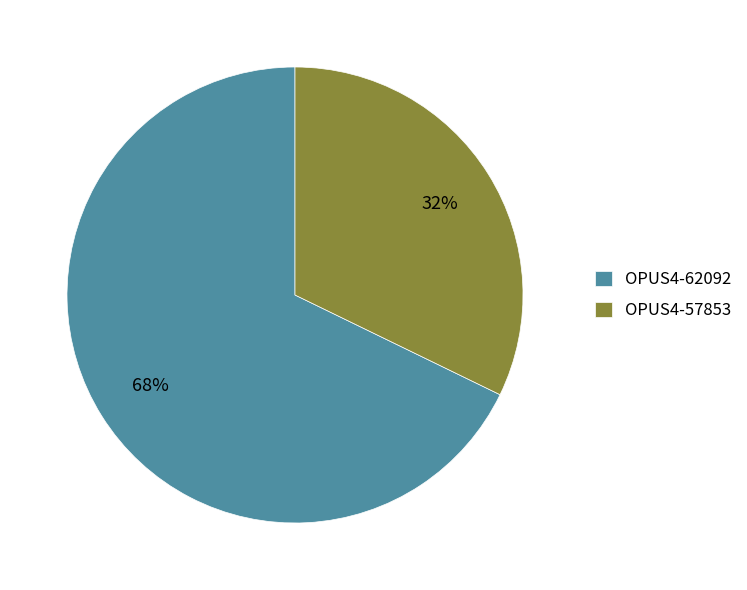

To the nearest percent, what is the difference between the largest and smallest slice percentages?

36%